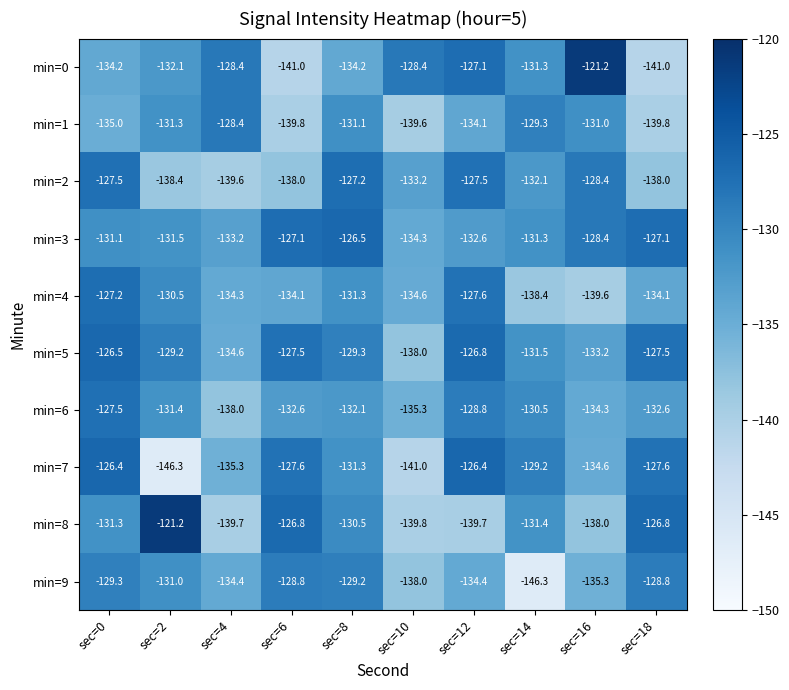

The min=9 series shows -128.8 at sec=18. True or false?

True